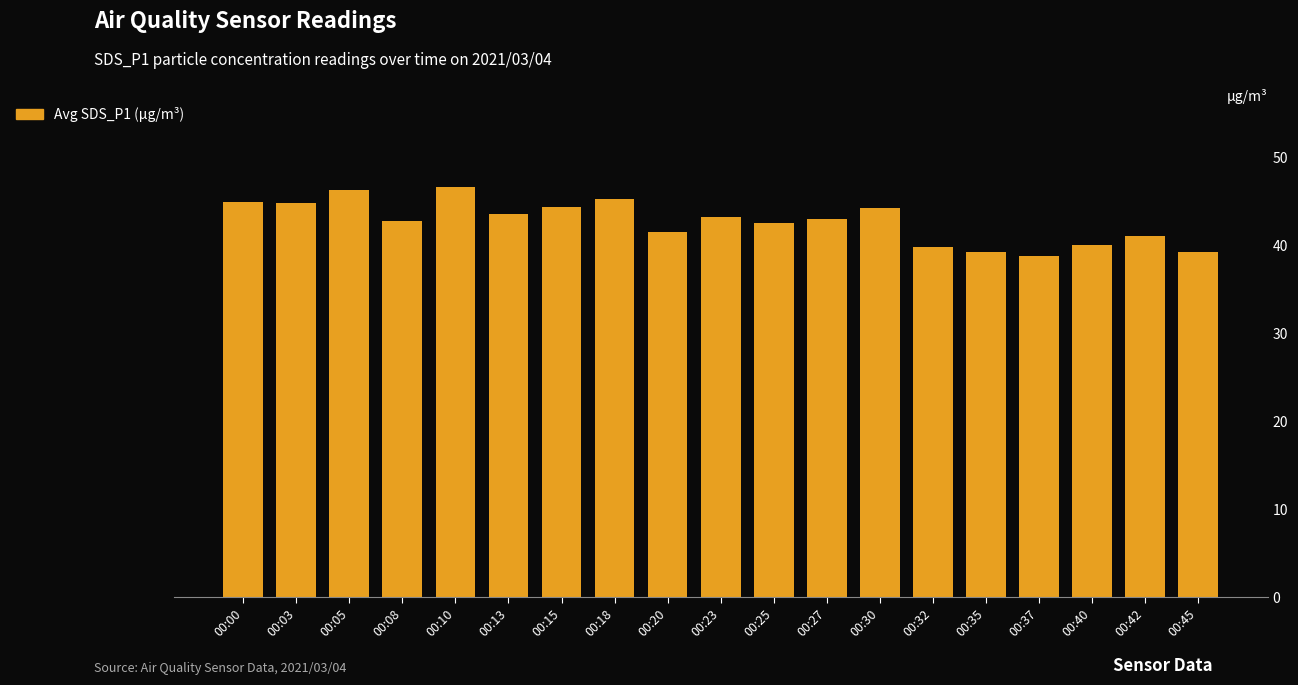

At which category does the chart reach its minimum across all series?

00:37